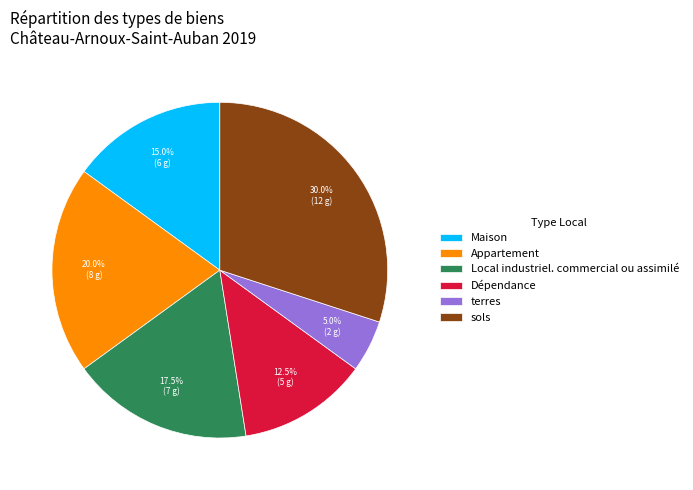

Do Local industriel. commercial ou assimilé and terres together represent more than half of the pie?

No